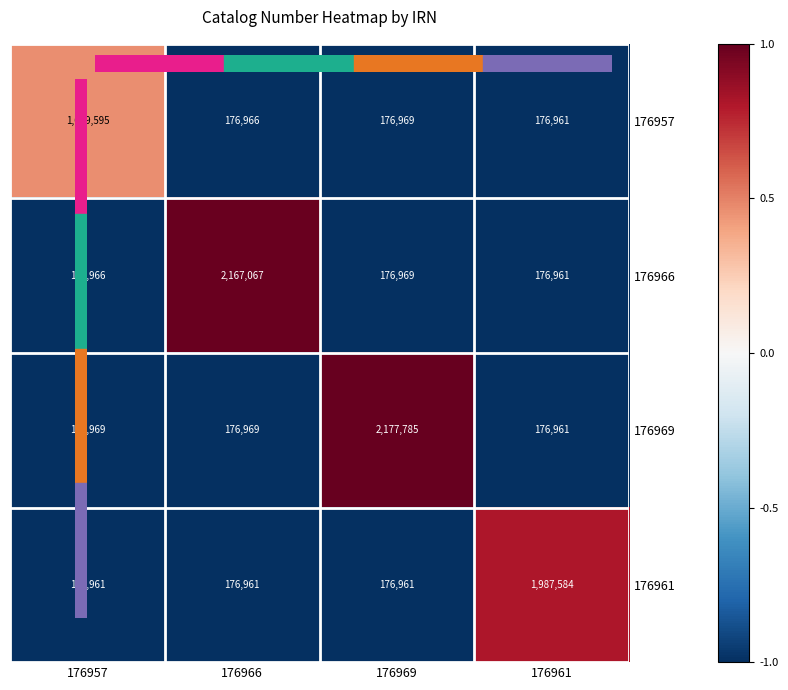

Between 176957 and 176969, which series saw the biggest shift?

176969